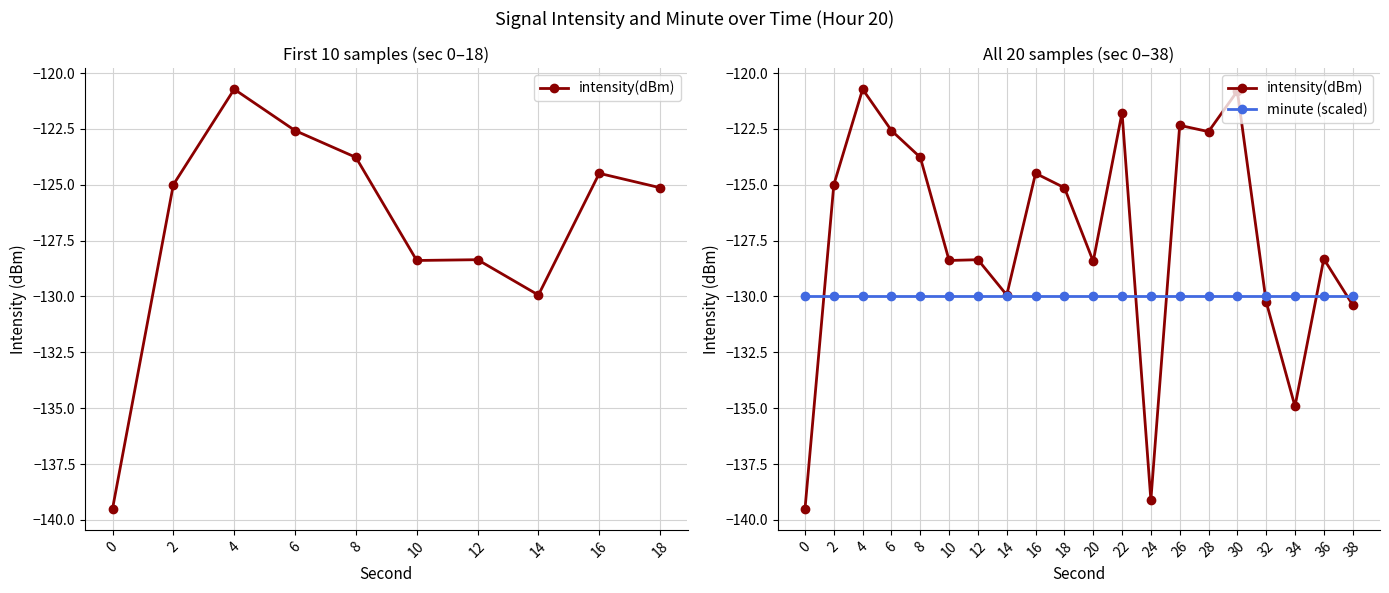

List the series in order of their overall mean, highest first.

intensity(dBm), minute (scaled)